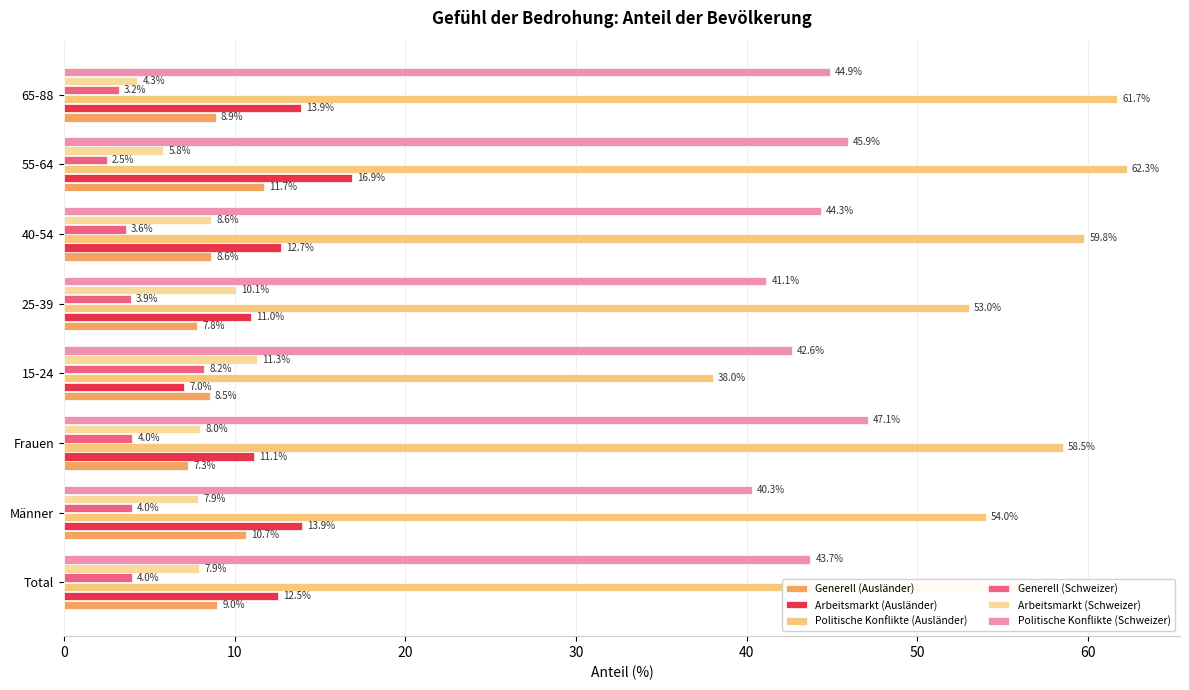

At how many categories does at least one series exceed 47?

7